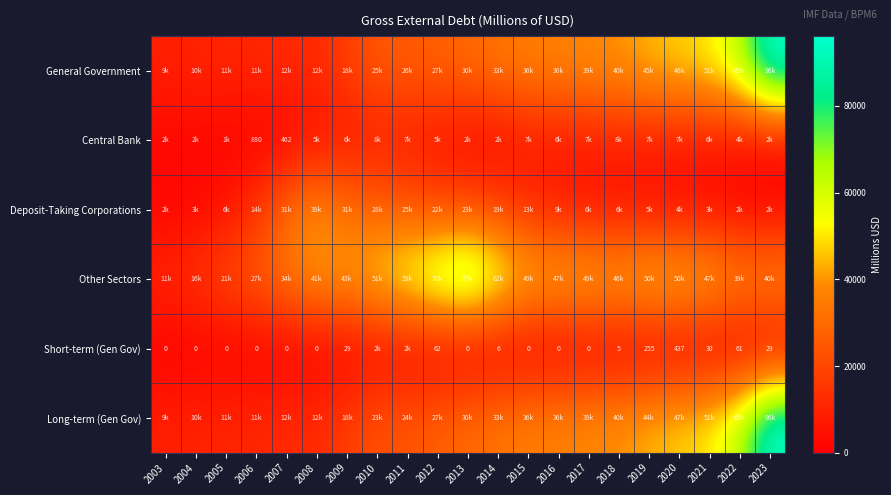

The Short-term (Gen Gov) series shows 296 at 2020. True or false?

False